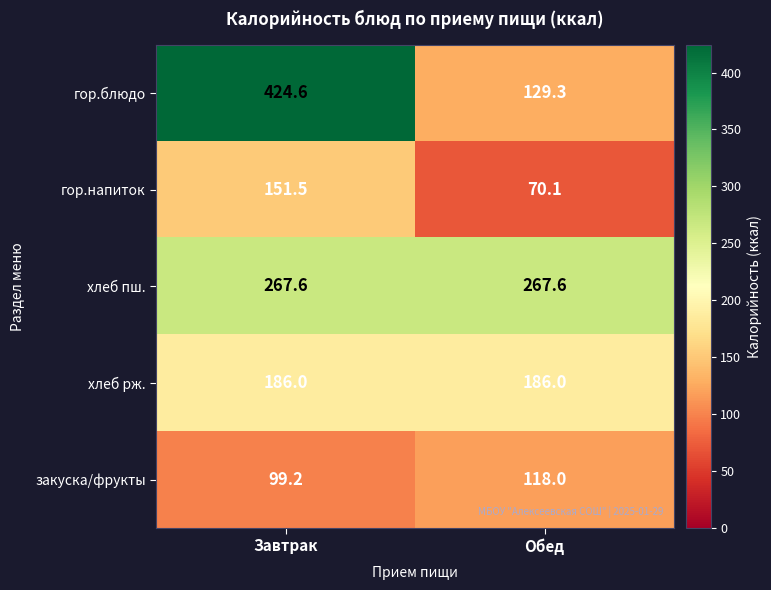

Reading right to left, transcribe all the data shown in this chart.

гор.блюдо: 129.3	424.6
гор.напиток: 70.1	151.5
хлеб пш.: 267.6	267.6
хлеб рж.: 186.0	186.0
закуска/фрукты: 118.0	99.2